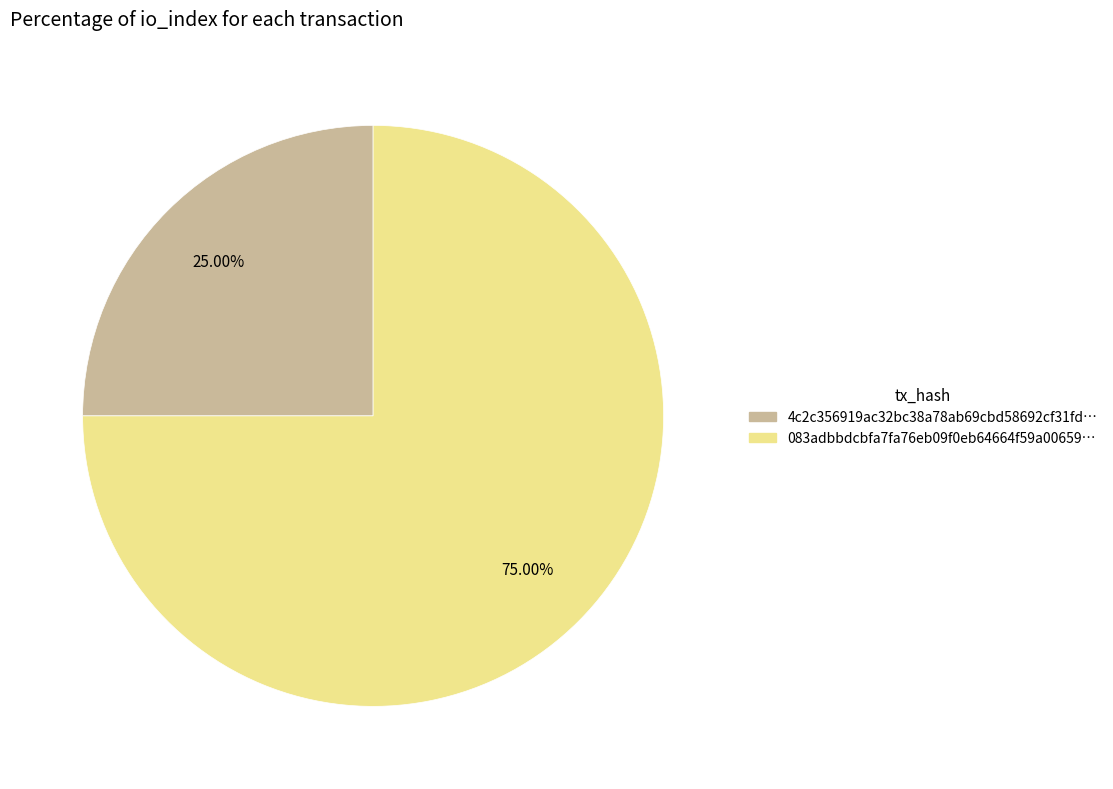

Is there a majority slice in this chart?

Yes